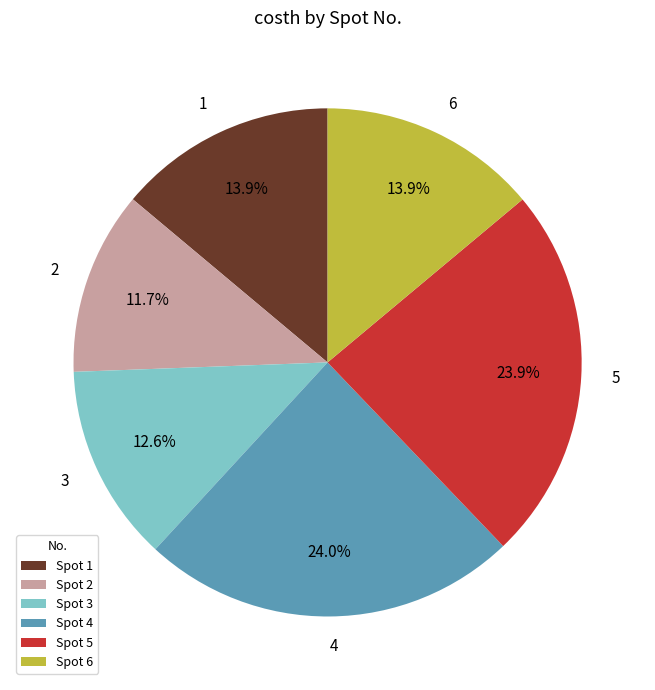

Do 2 and 5 together represent more than half of the pie?

No